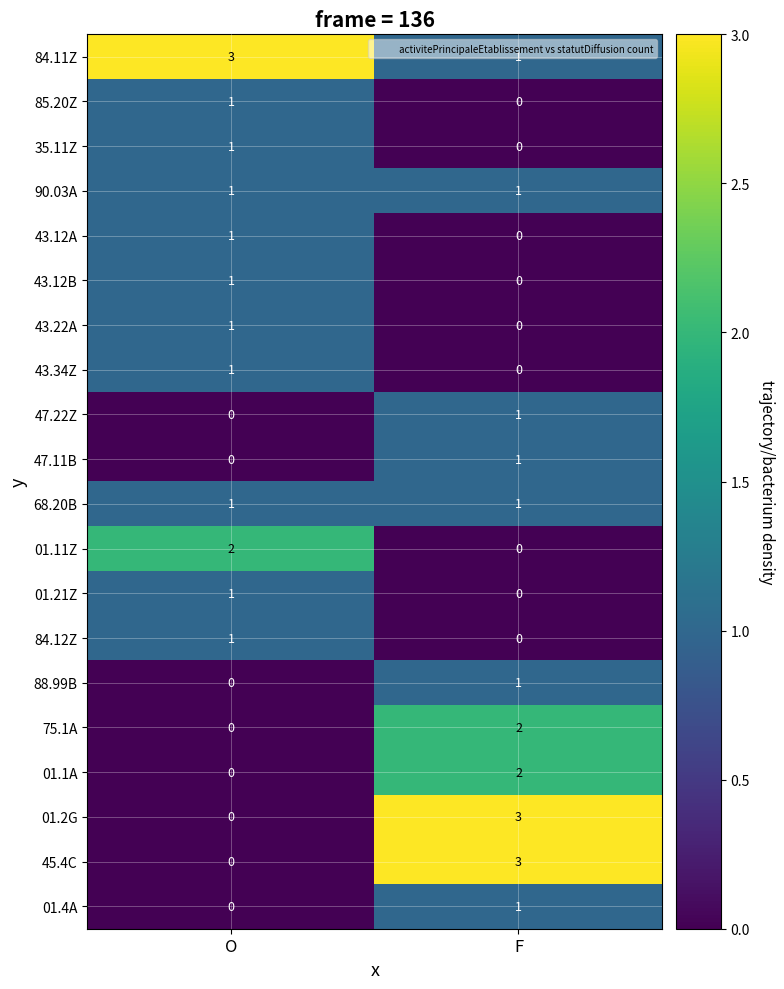

How many series are shown in this chart?

20